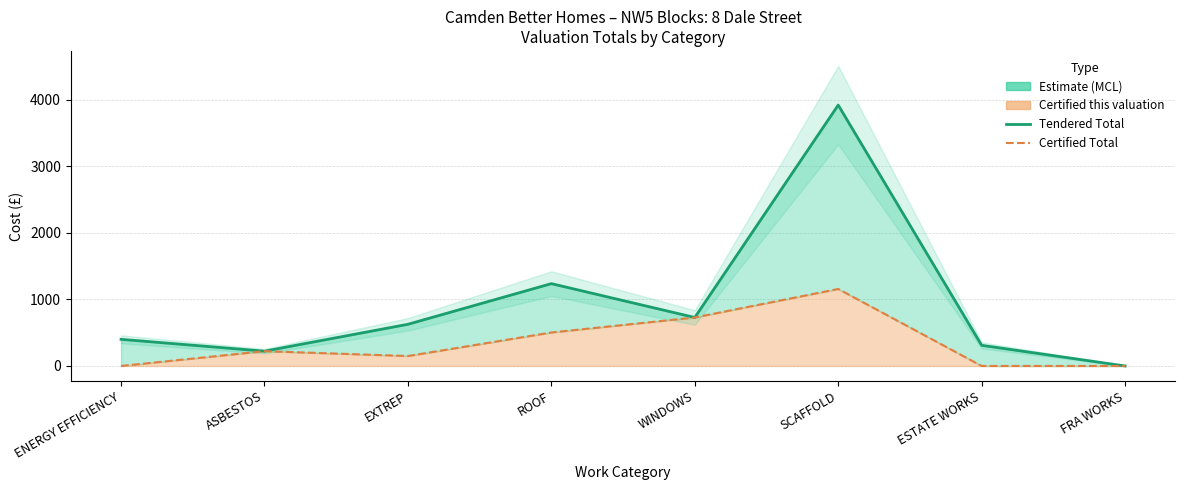

Rank the series by their maximum value, from lowest to highest.

Certified Total, Tendered Total